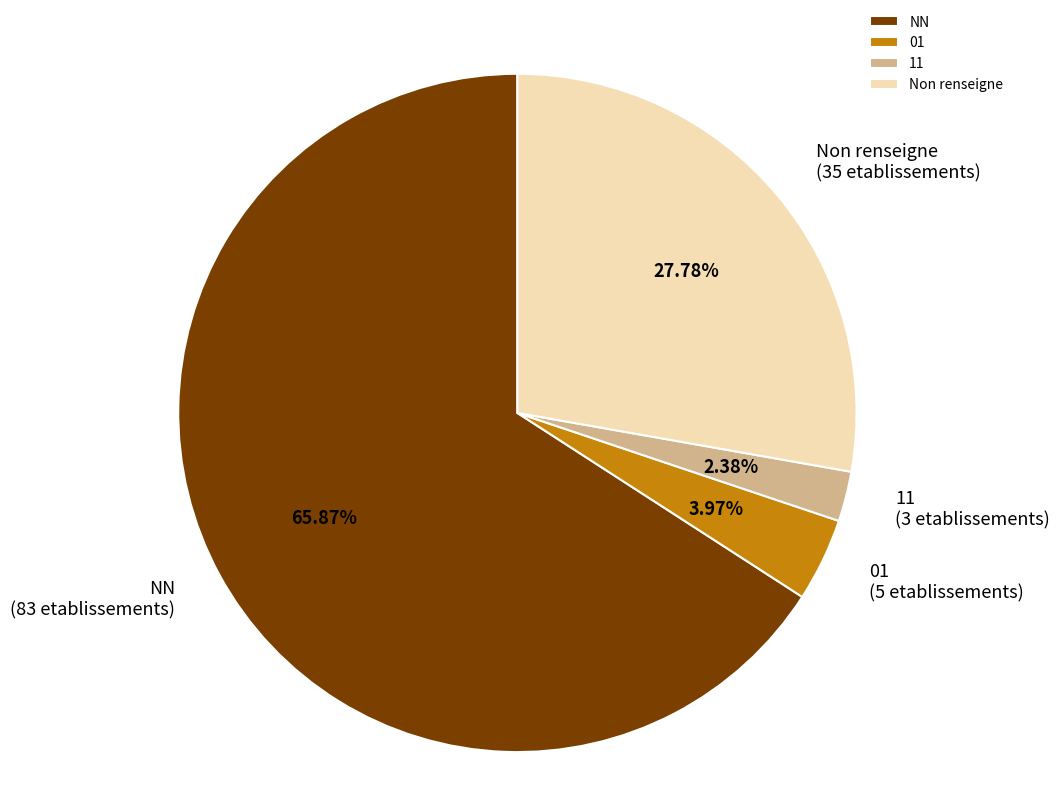

Is the sum of NN and 11 greater than half?

Yes